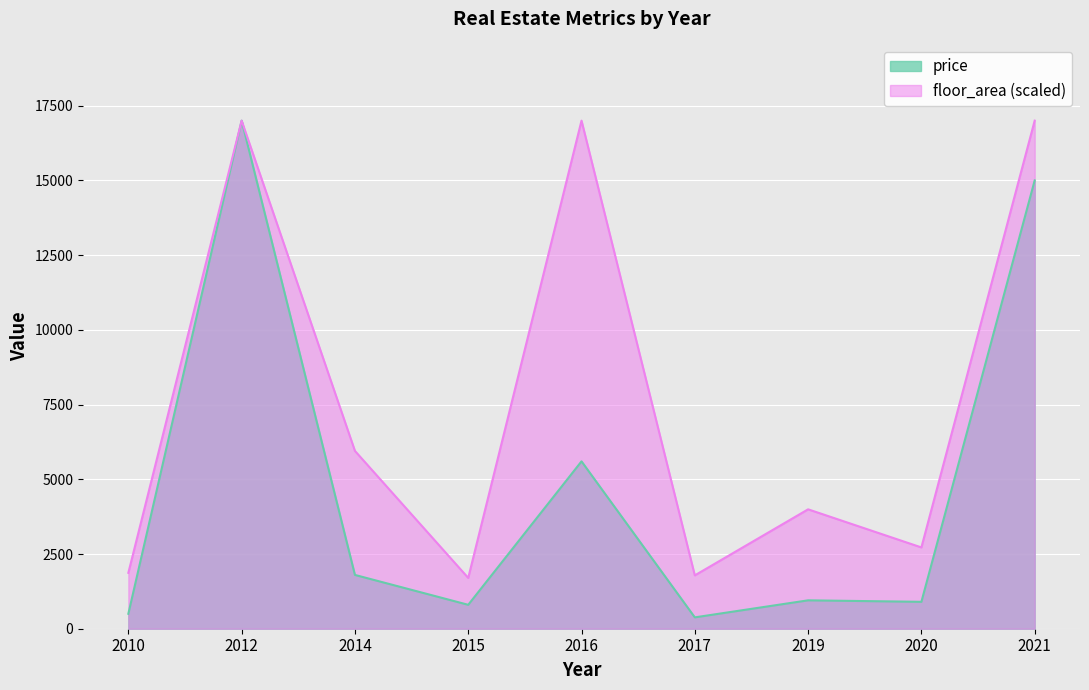

What is the sum of the price values at 2016 and 2015?

6400